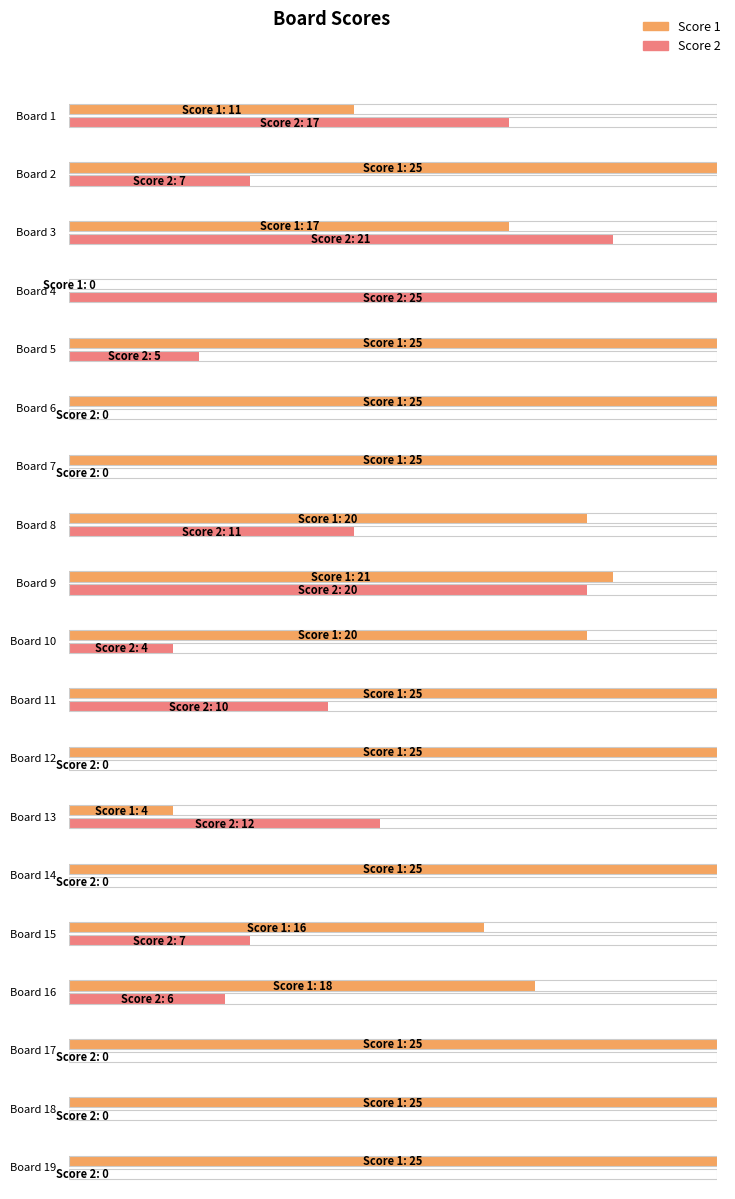

Read the Score 1 value at 15.

16